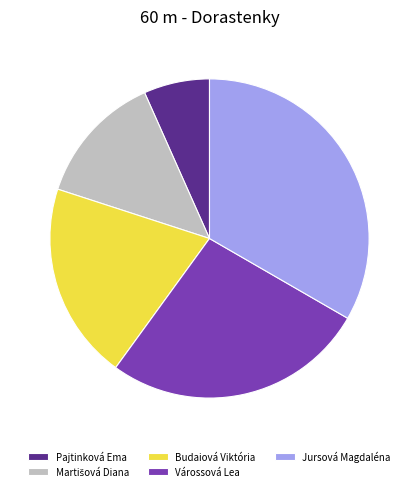

What is the ratio of the value at Várossová Lea to the value at Jursová Magdaléna?

0.8